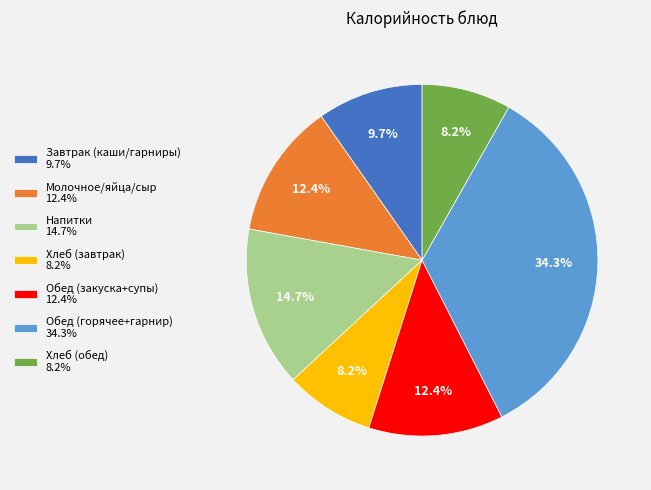

What is the ratio of the value at Обед (горячее+гарнир) 34.3% to the value at Хлеб (обед) 8.2%?

4.2